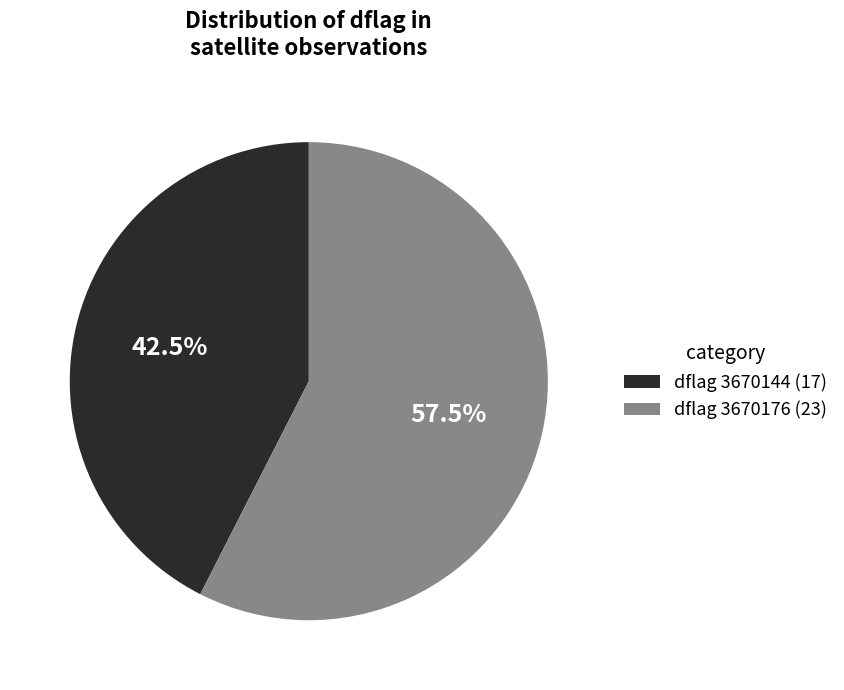

How many segments does this pie chart have?

2